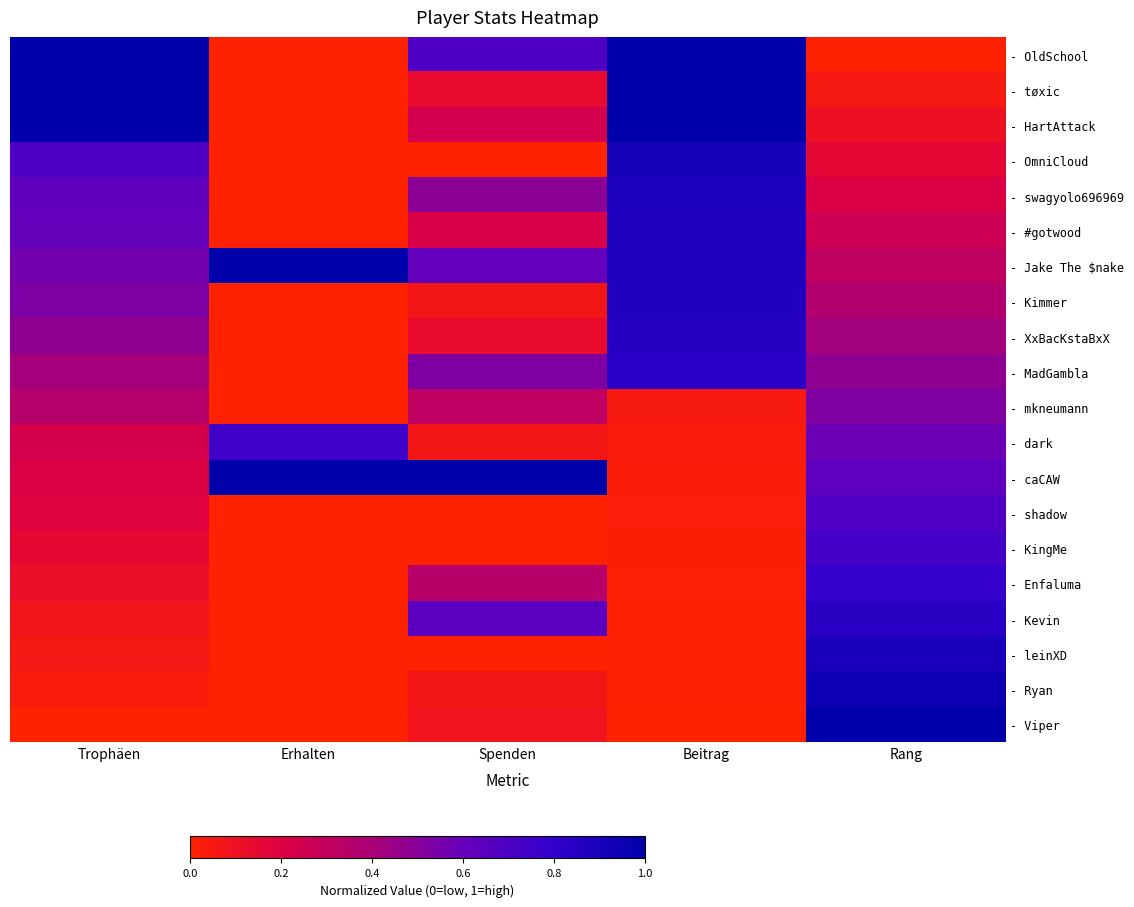

What is the total value across all series at Beitrag?

9.3